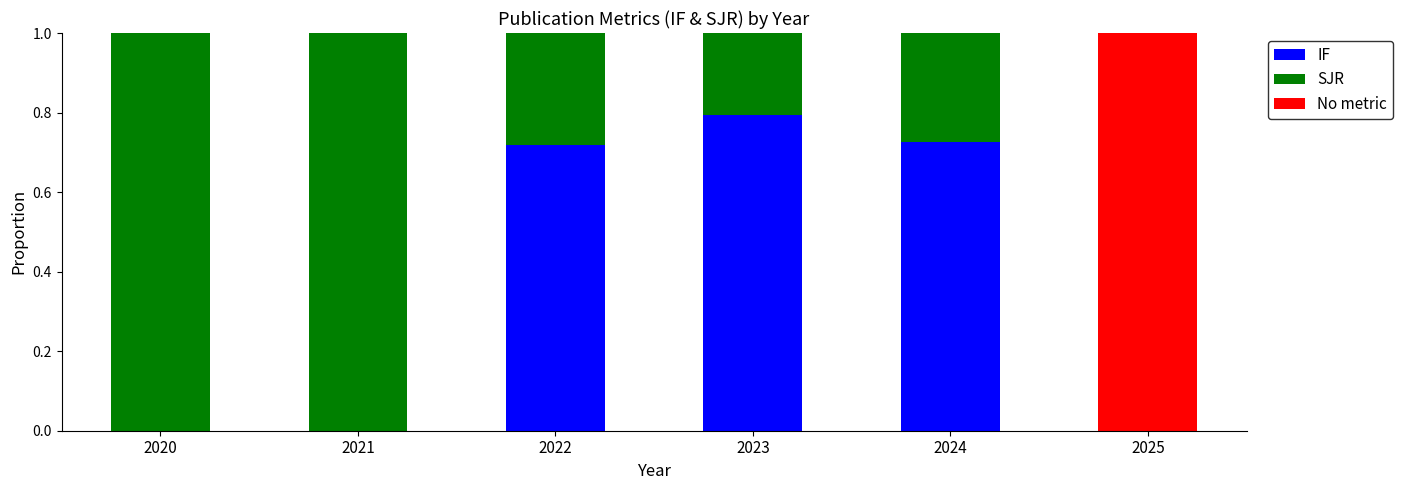

What is the sum of all IF values?

2.2